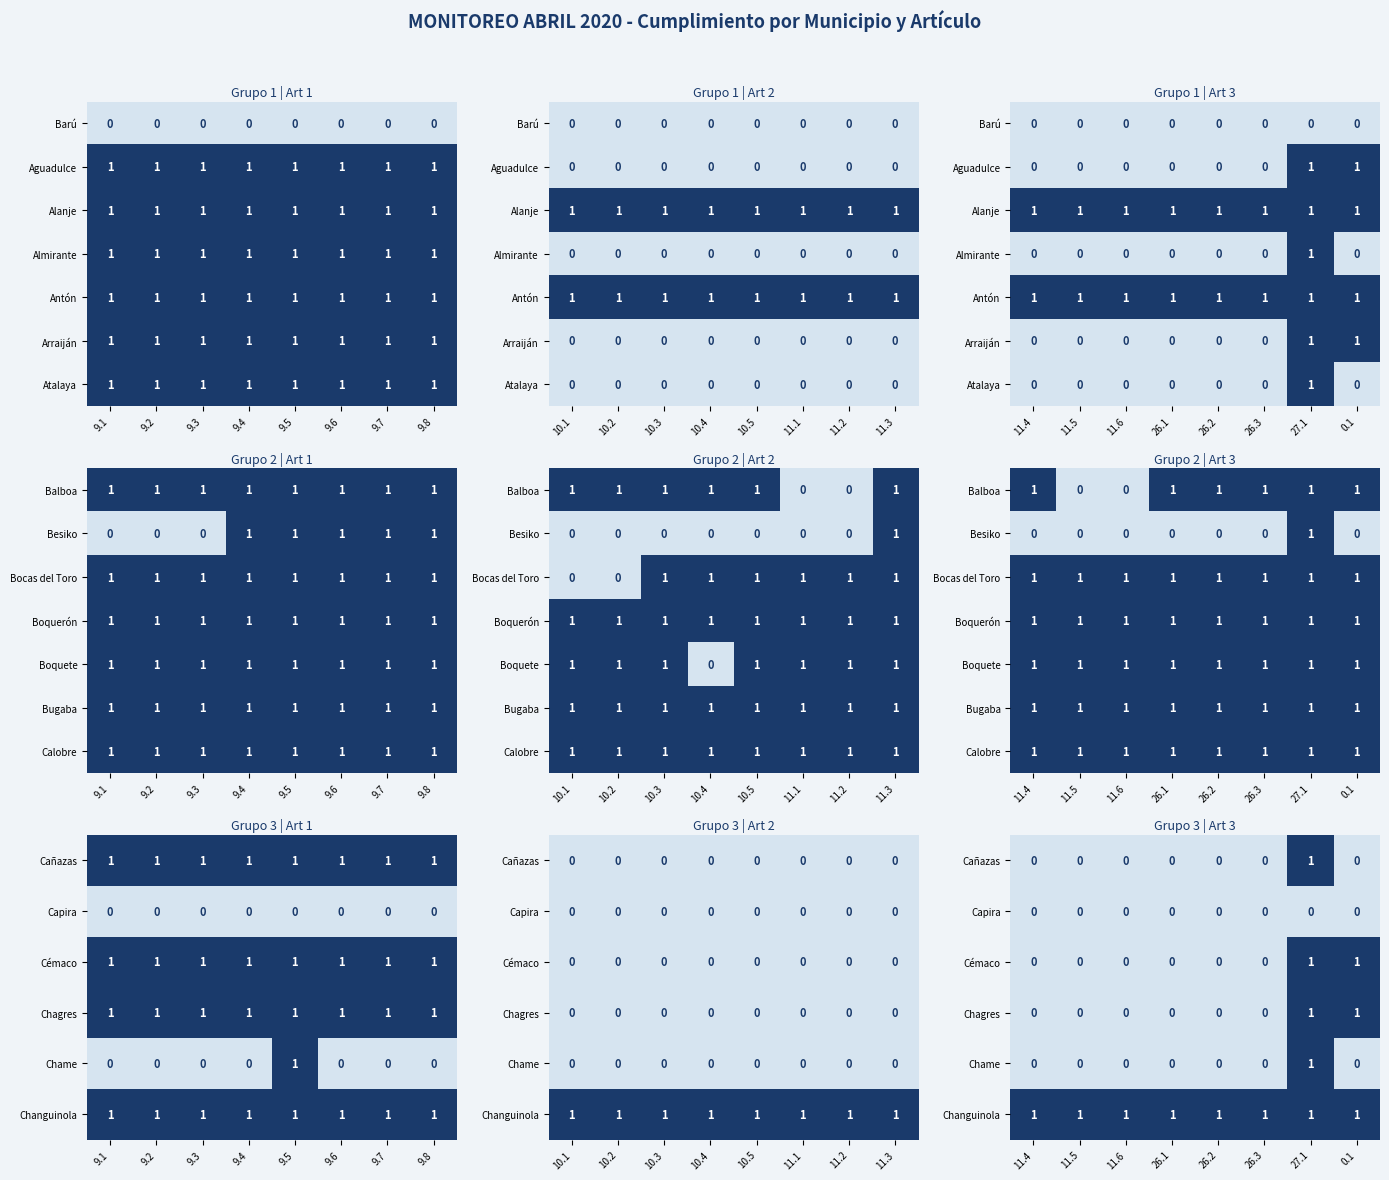

What is the maximum value shown in the chart?

1